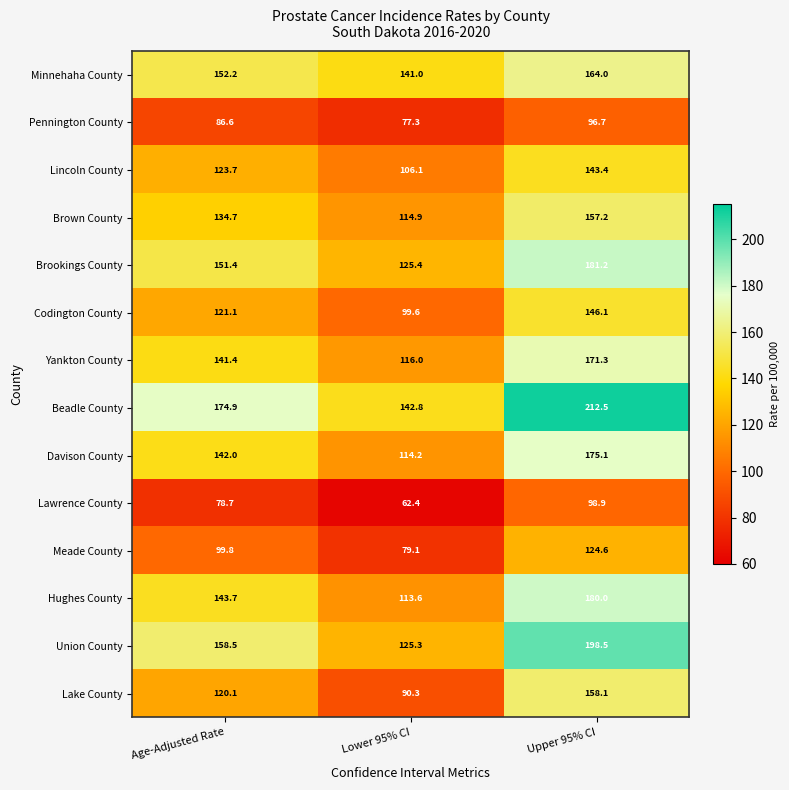

Is it true that Meade County equals 19.3 at Lower 95% CI?

False